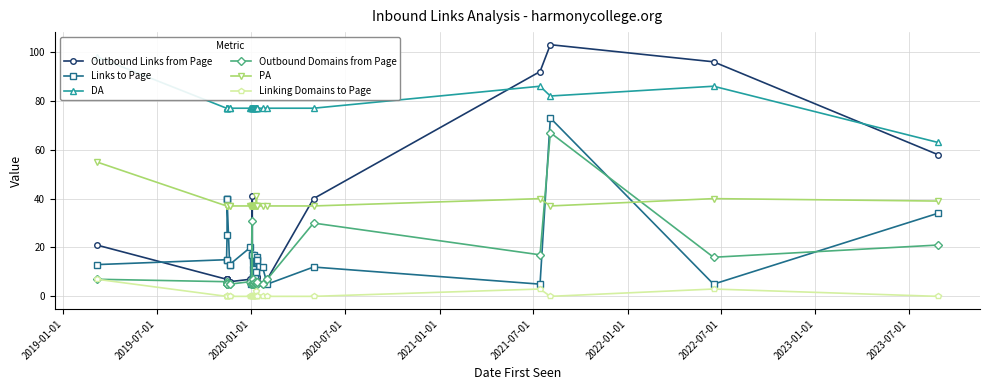

How many interior local peaks does the Outbound Links from Page series have?

5